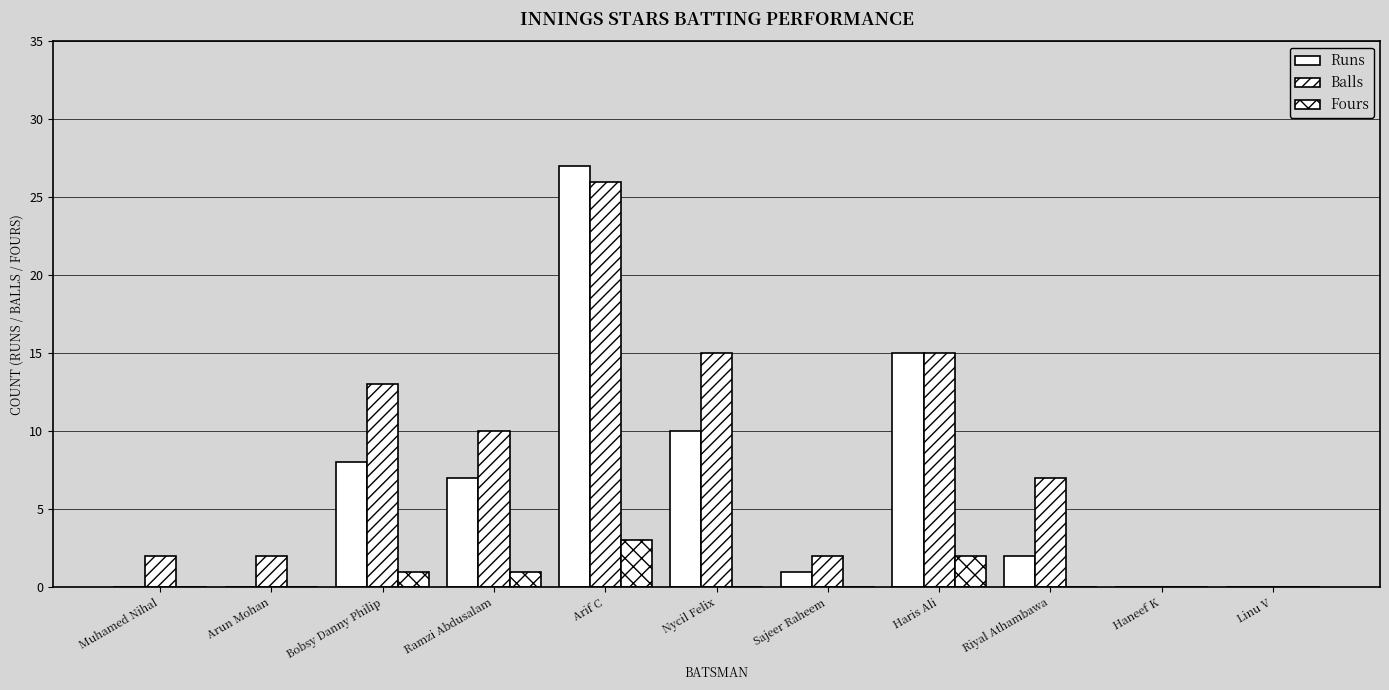

How many series are shown in this chart?

3